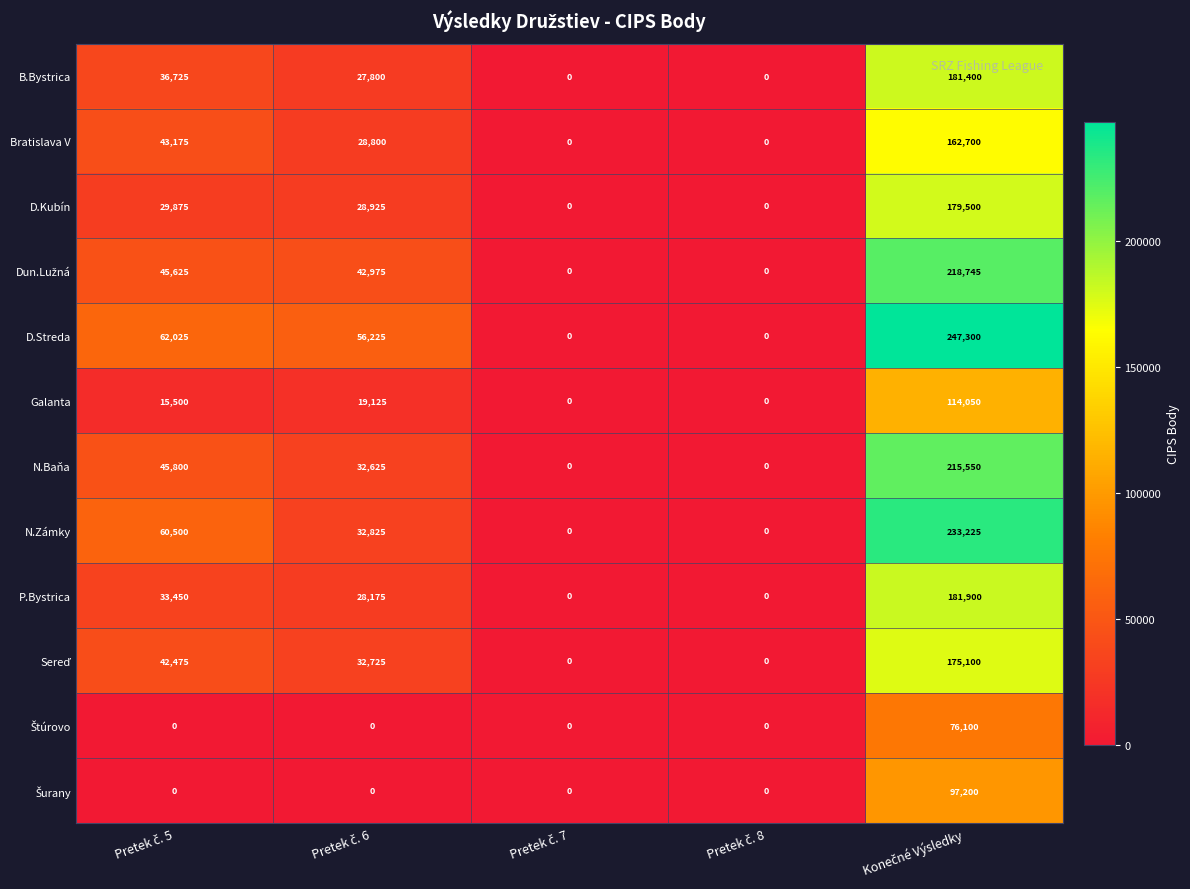

How many distinct data groups are displayed?

12